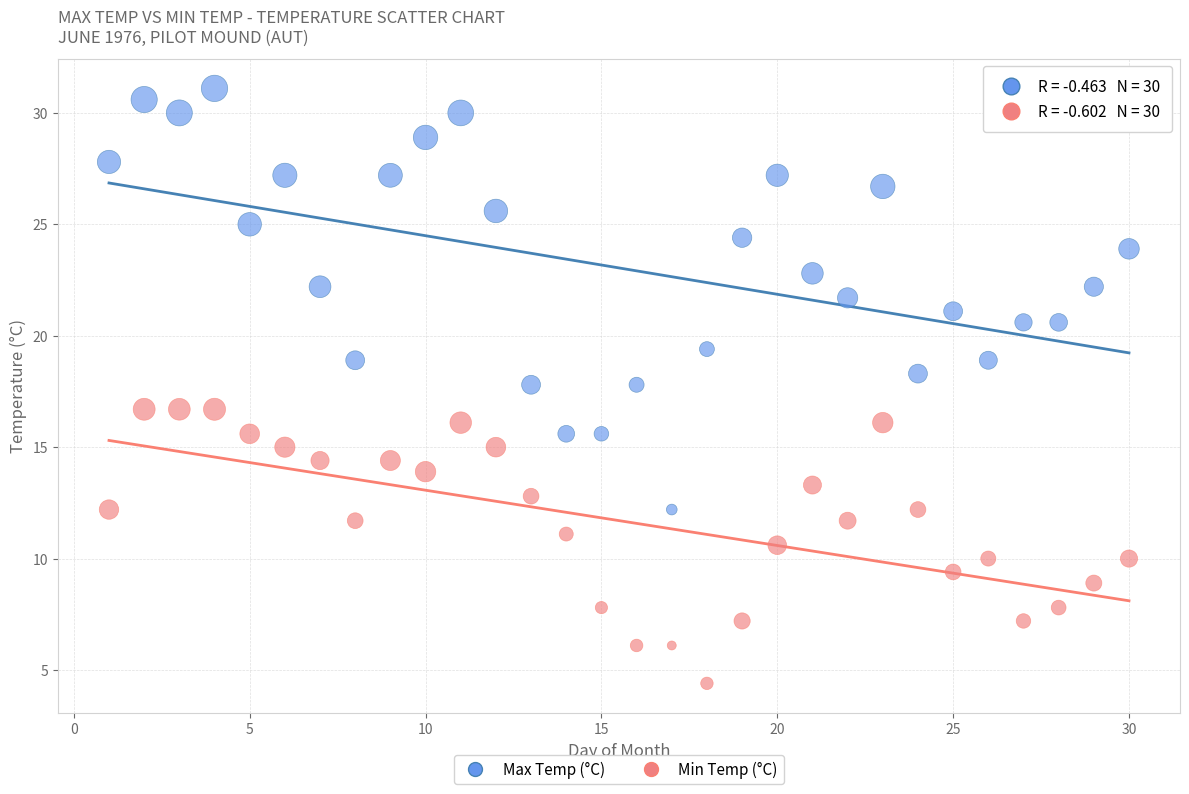

Which series reaches the maximum Y coordinate?

Max Temp (°C)